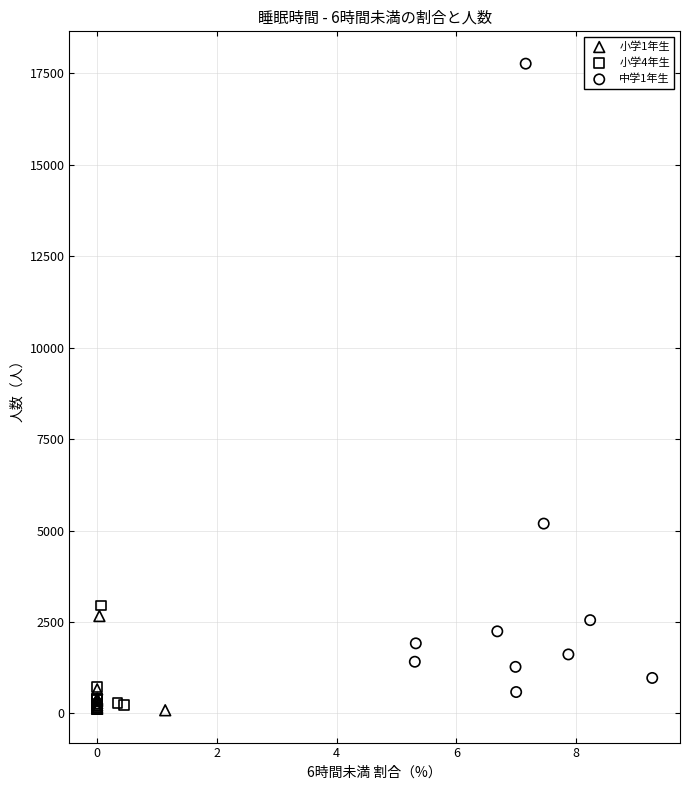

Which series reaches the maximum Y coordinate?

中学1年生